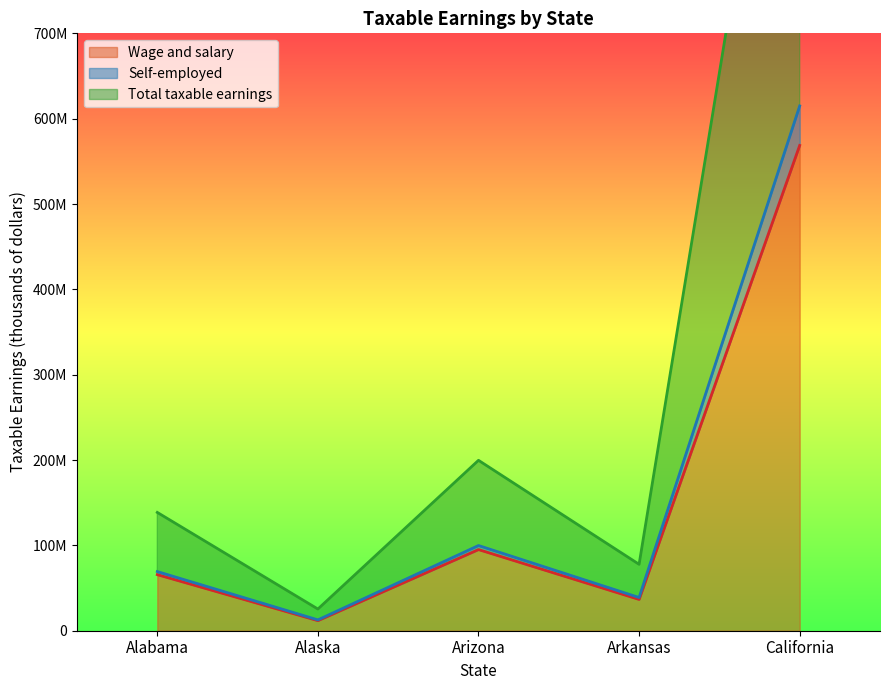

Reading right to left, what are all the values shown in this chart?

Wage and salary: California=568672474	Arkansas=36672335	Arizona=95082274	Alaska=11825733	Alabama=65710242
Self-employed: California=614949821	Arkansas=38897071	Arizona=99836234	Alaska=12704679	Alabama=69314175
Total taxable earnings: California=1229899643	Arkansas=77794142	Arizona=199672468	Alaska=25409357	Alabama=138628350